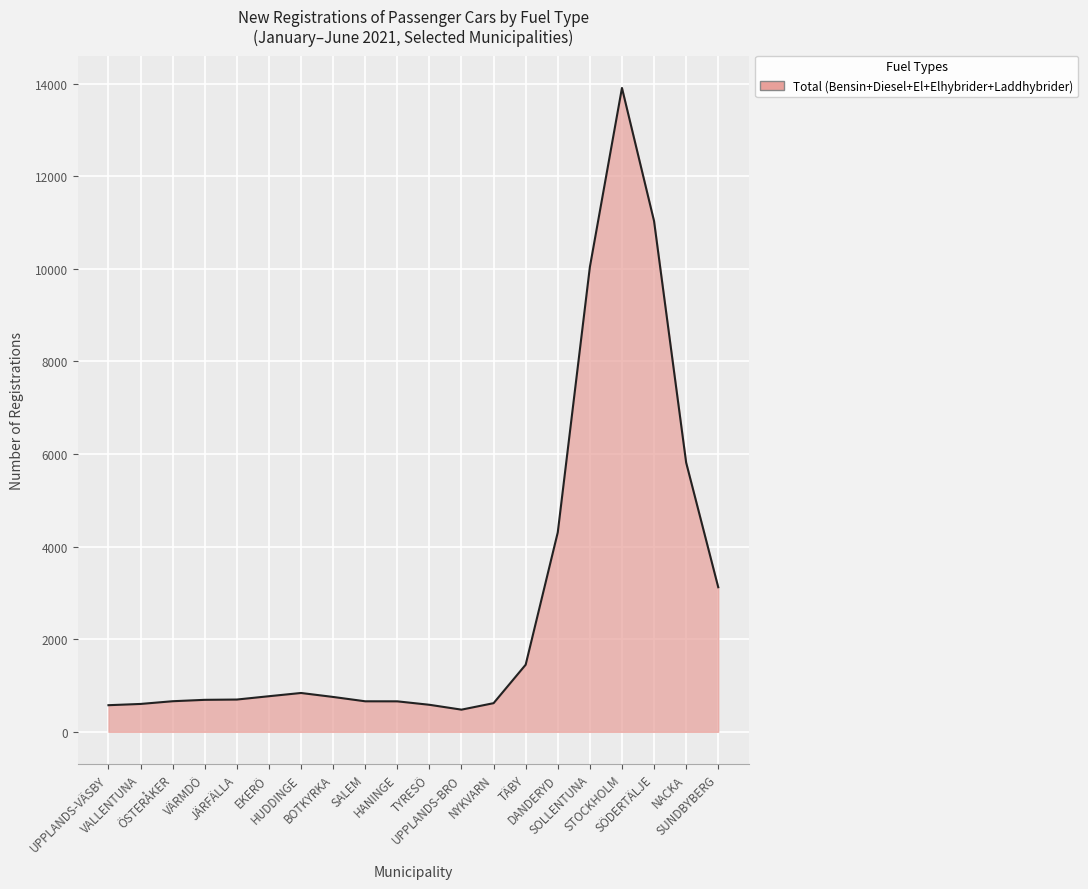

What is the greatest value displayed?

13906.5